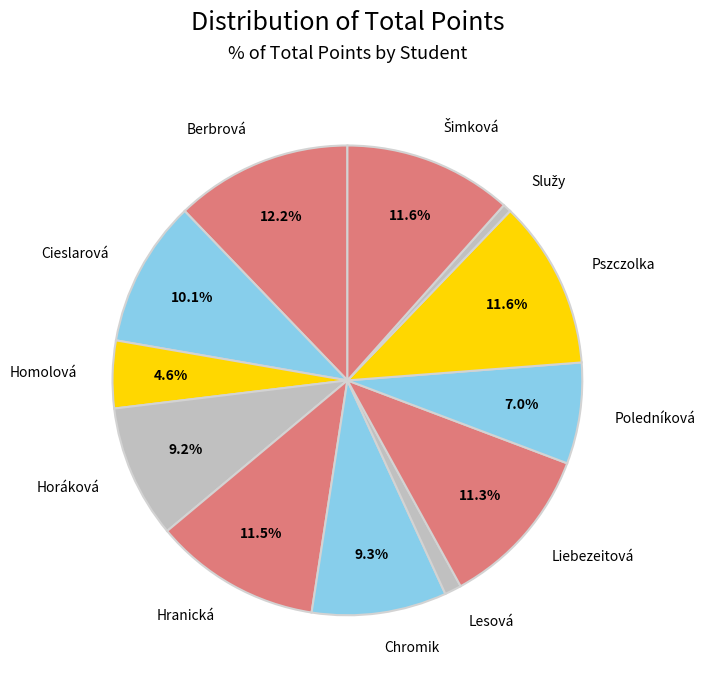

What is the largest slice in the pie chart?

Berbrová